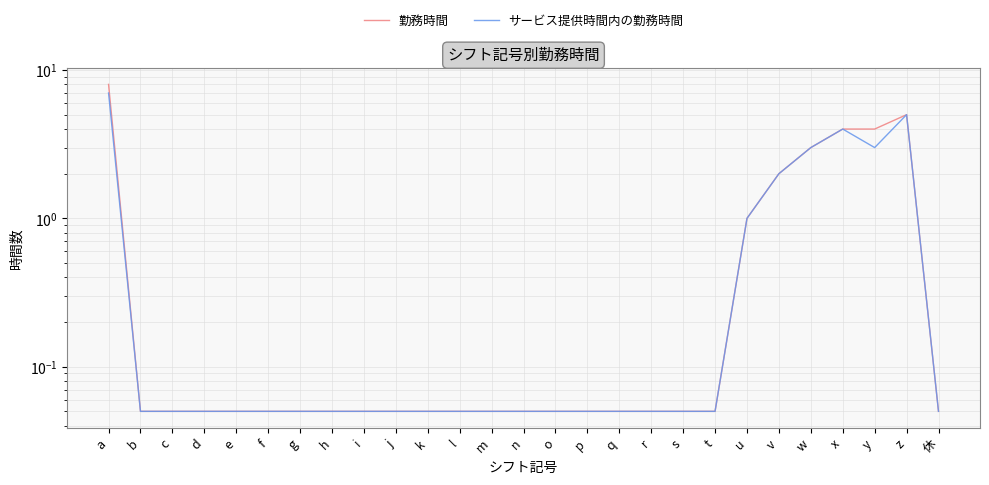

The サービス提供時間内の勤務時間 series shows 0.1 at p. True or false?

True